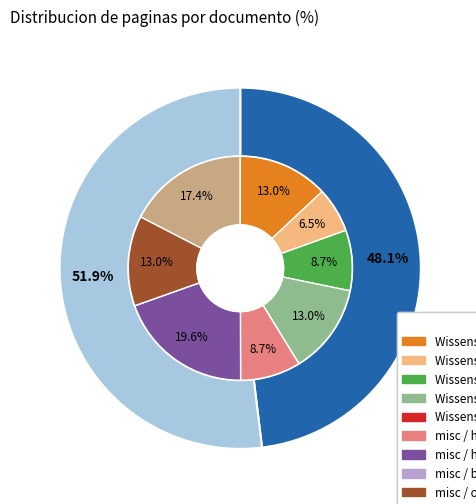

To the nearest percent, what is the average slice percentage?

50%